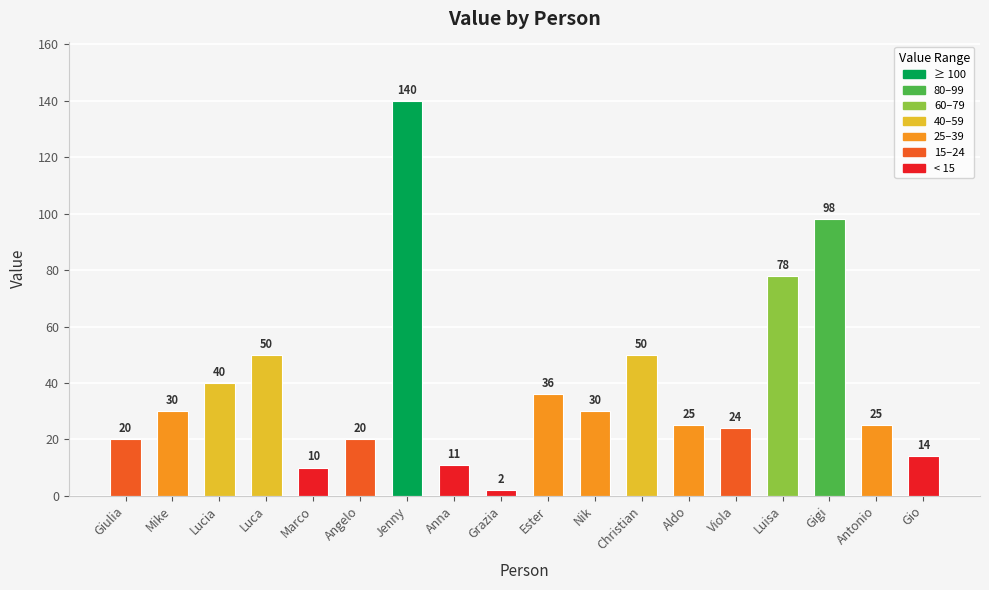

Where is the data nearest to the value 71?

Luisa